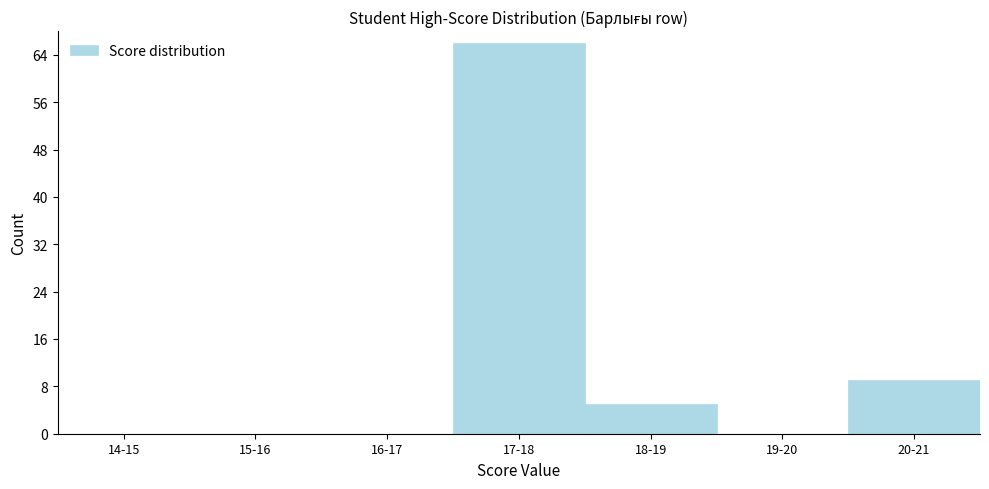

Reading left to right, list all the values displayed in this chart.

14-15=0	15-16=0	16-17=0	17-18=66	18-19=5	19-20=0	20-21=9